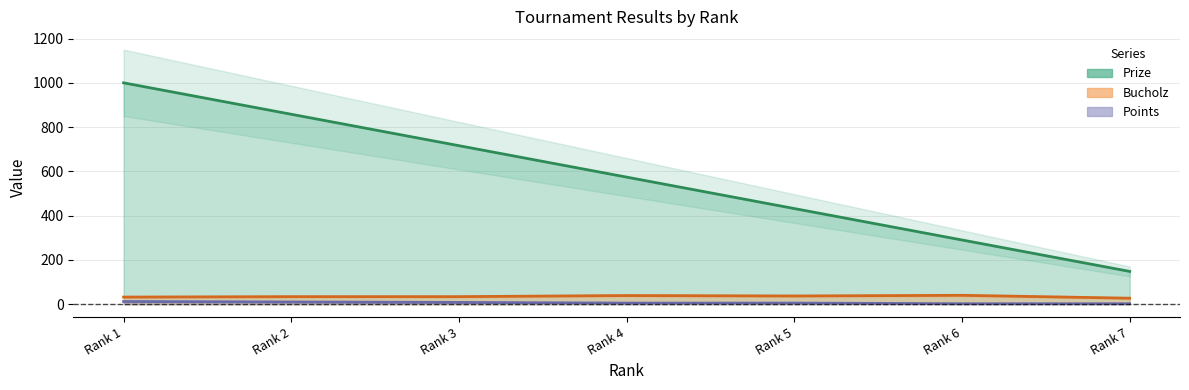

At which category does Bucholz reach its first local peak?

Rank 4